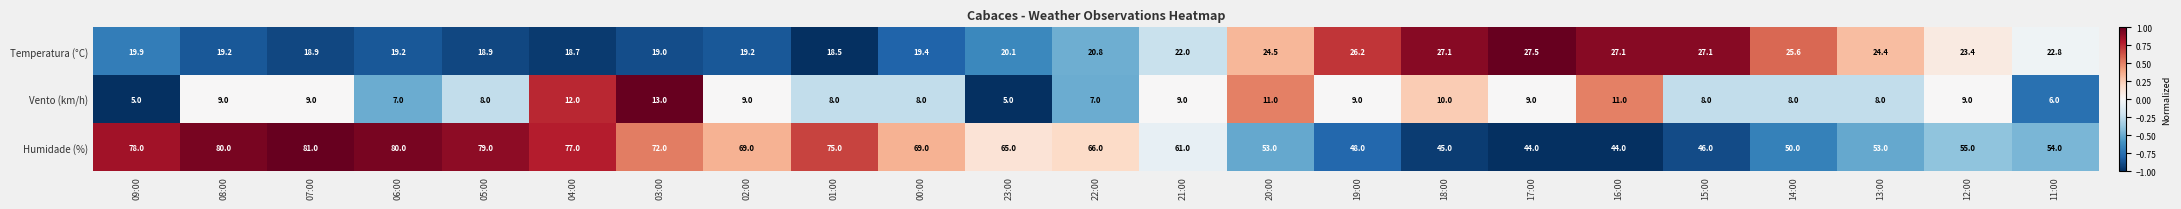

Which category has the highest value across all series?

07:00